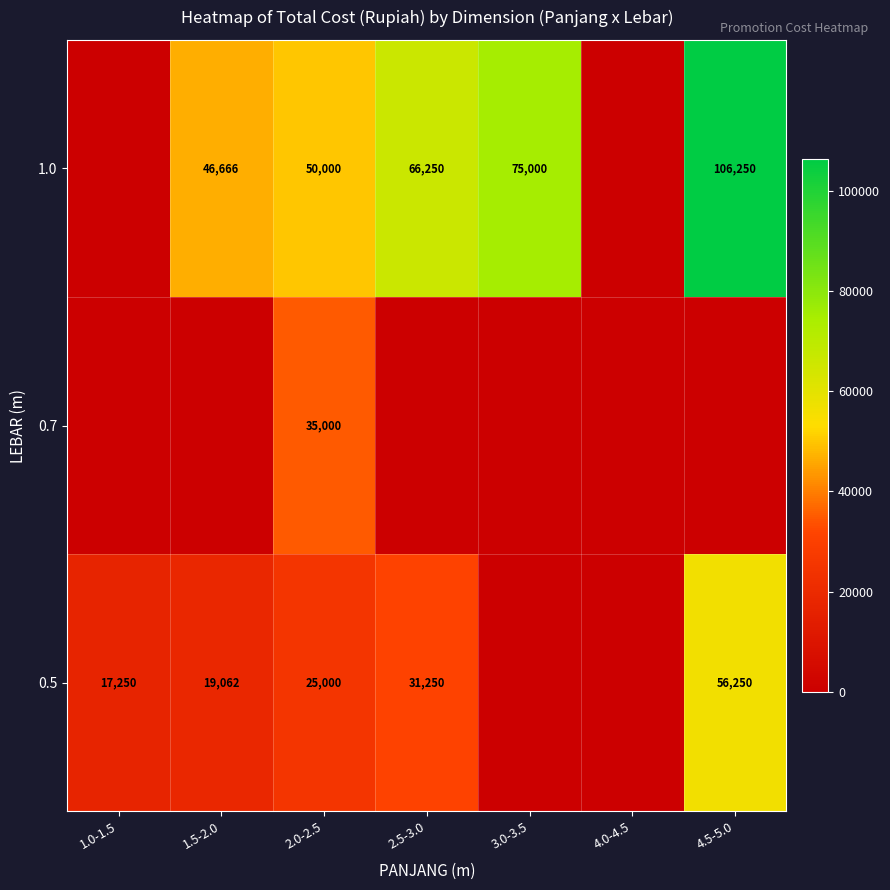

The 1.0 series shows 66250 at 2.5-3.0. True or false?

True